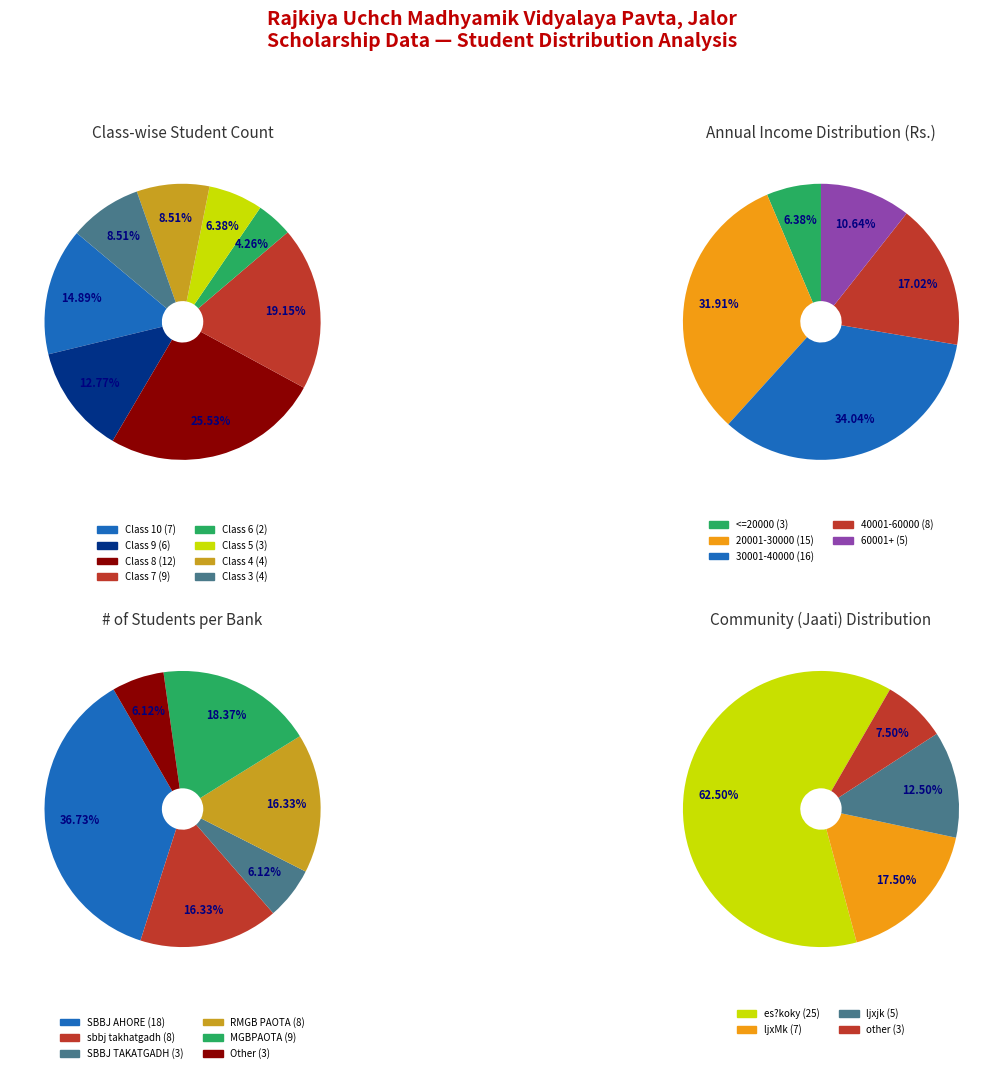

To the nearest percent, what is the average slice percentage?

12%